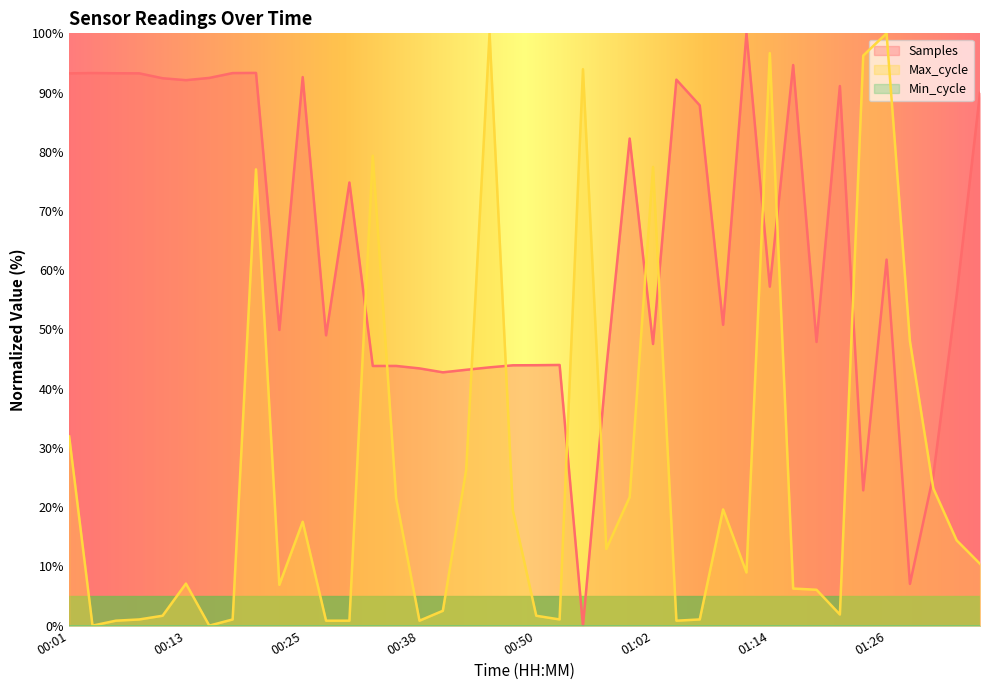

Does the chart have visible grid lines?

No